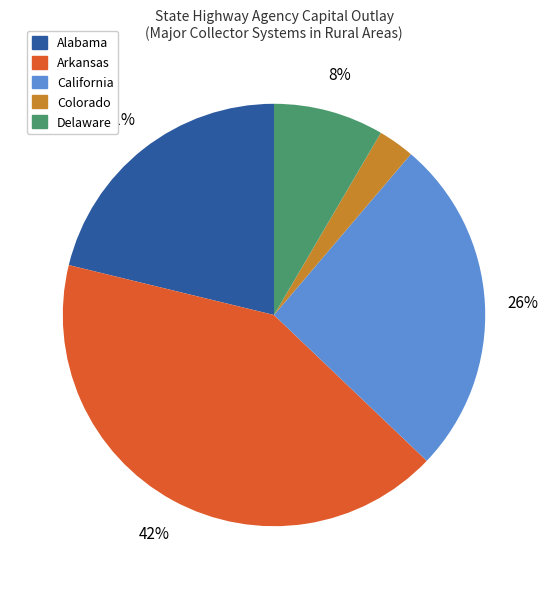

True or false: California accounts for 36% of the total.

False